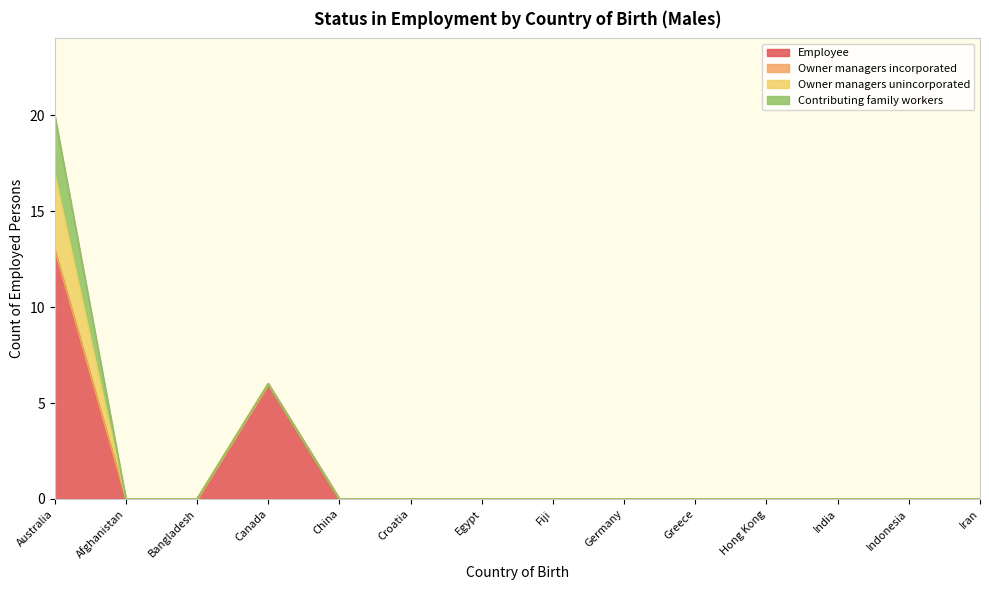

At how many categories does at least one series exceed 12?

1